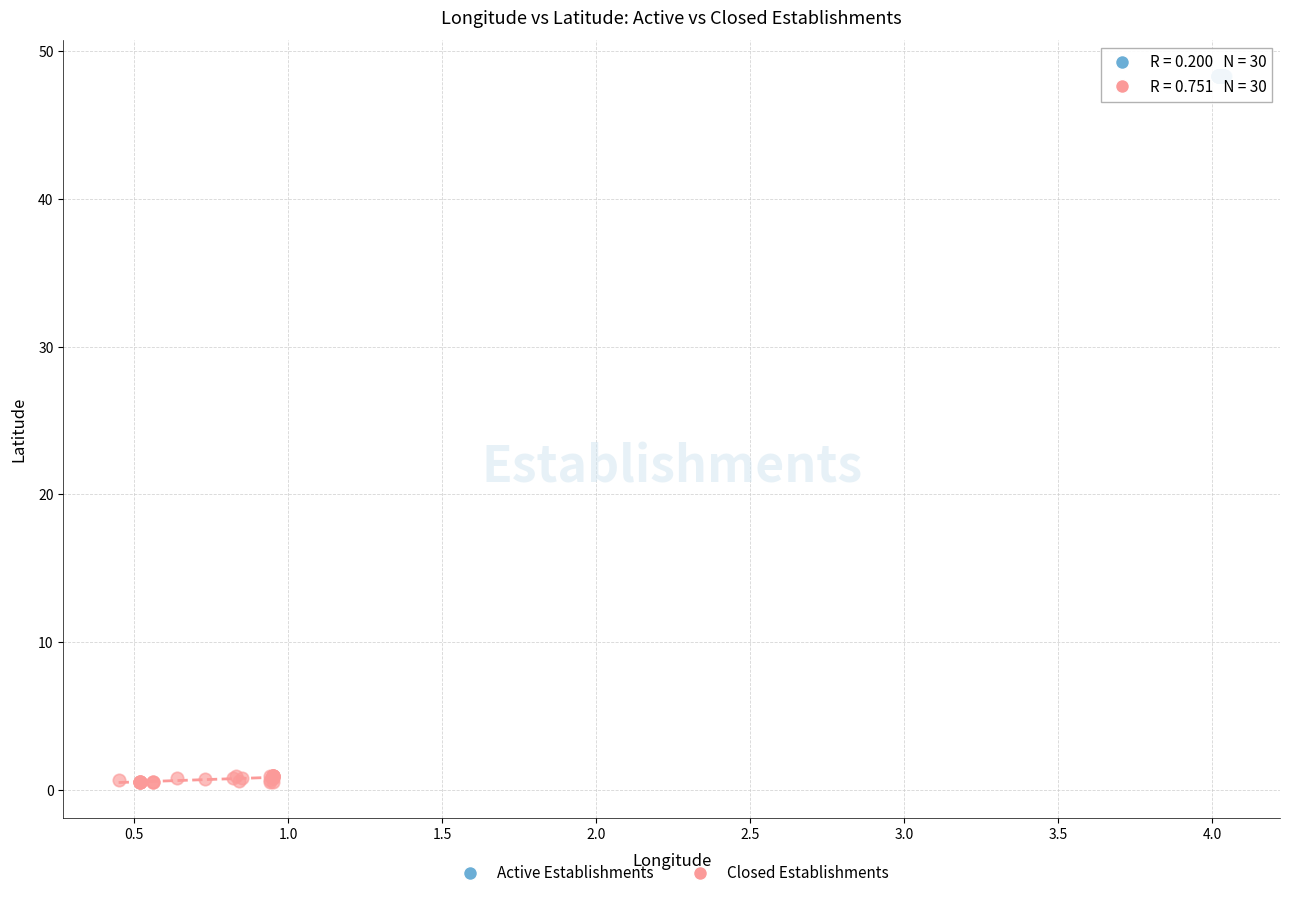

Which series has the largest Y range (max minus min)?

Closed Establishments